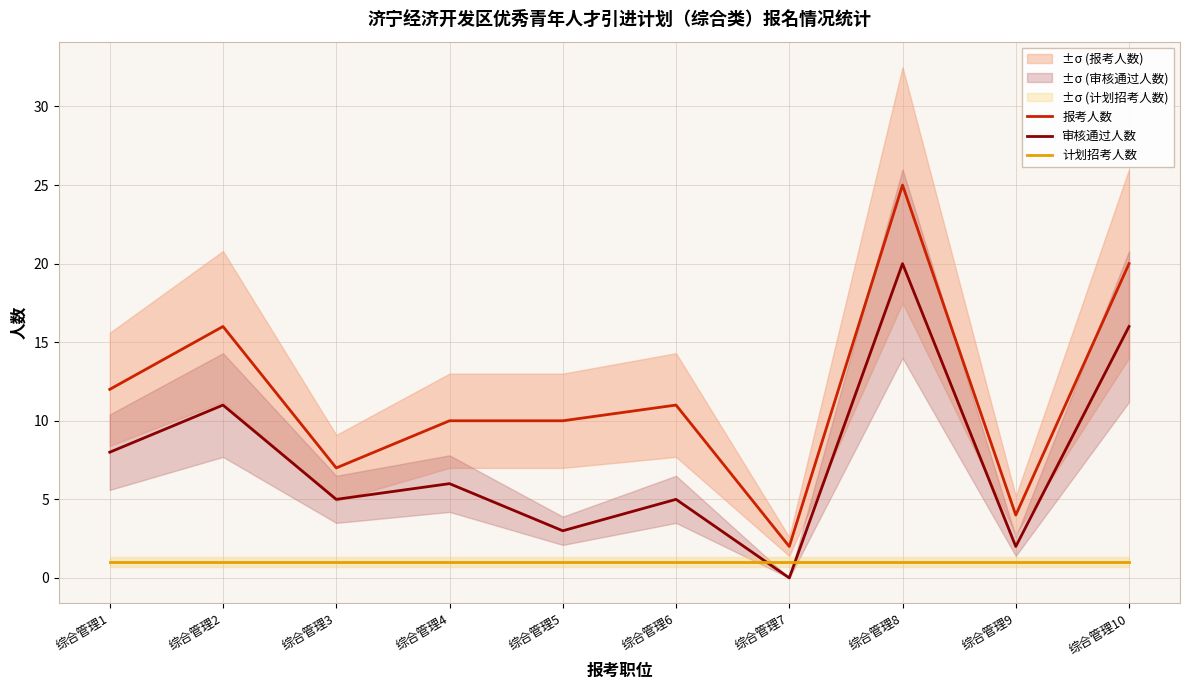

True or false: 报考人数 has a value of 4 at 综合管理3.

False